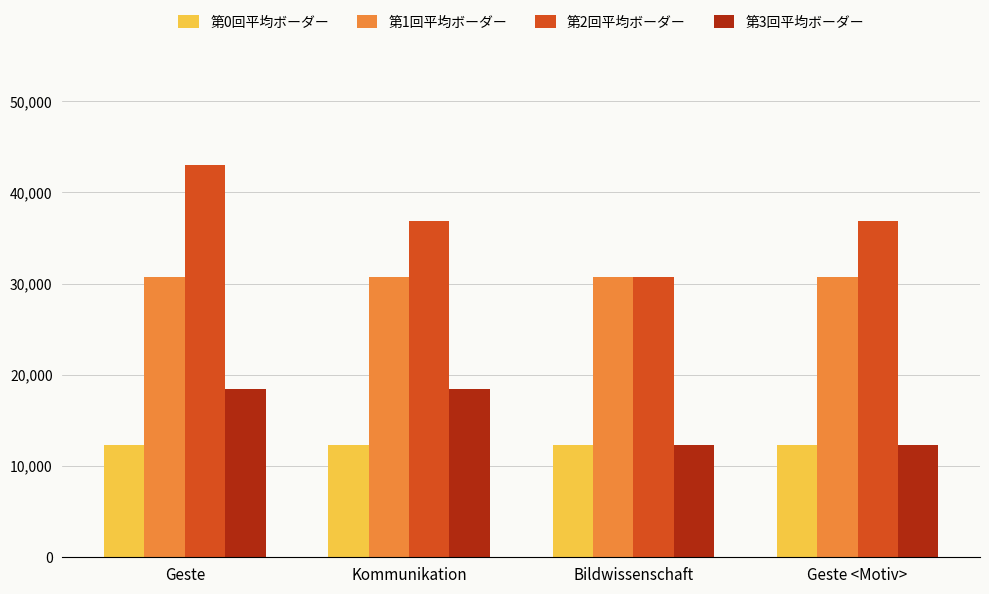

Reading right to left, transcribe all the data shown in this chart.

第0回平均ボーダー: 12278	12278	12278	12278
第1回平均ボーダー: 30695	30695	30695	30695
第2回平均ボーダー: 36834	30695	36834	42973
第3回平均ボーダー: 12278	12278	18417	18417